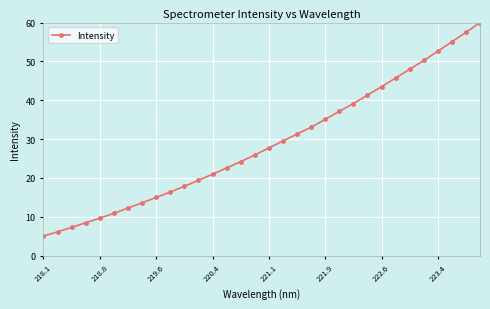

What is the average value?

28.8